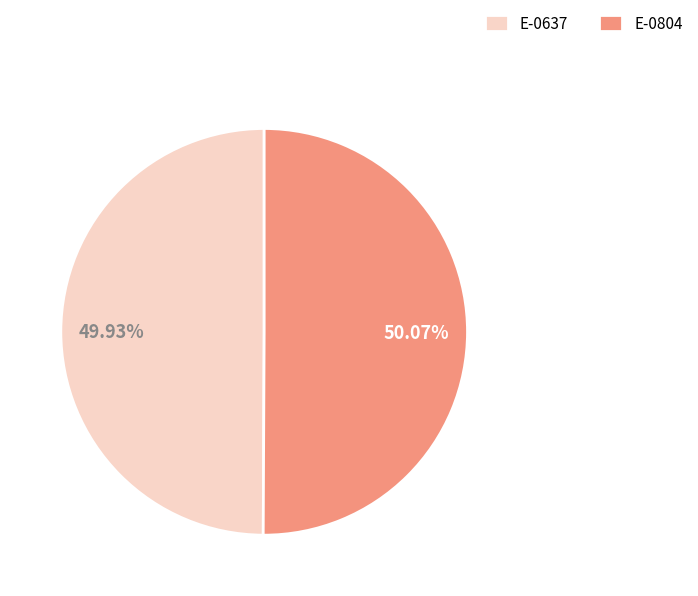

To the nearest percent, what is the average slice percentage?

50%